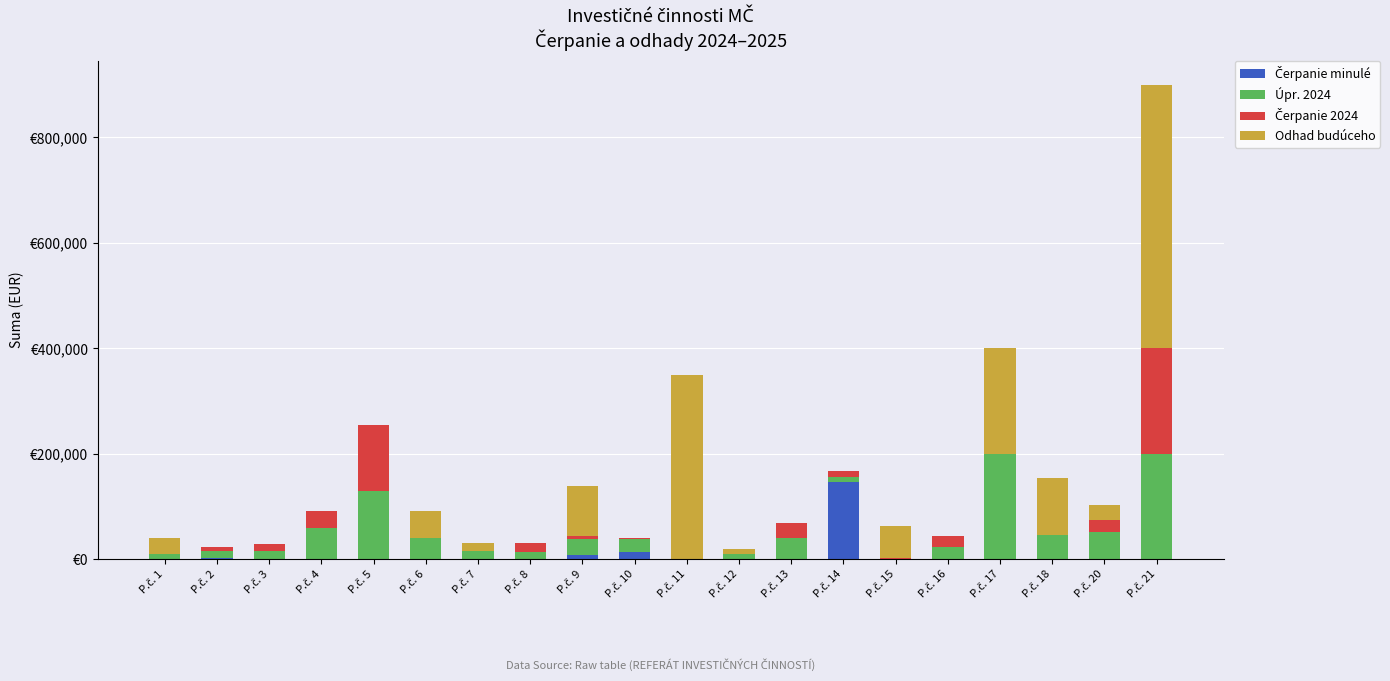

Are the bars horizontal?

No